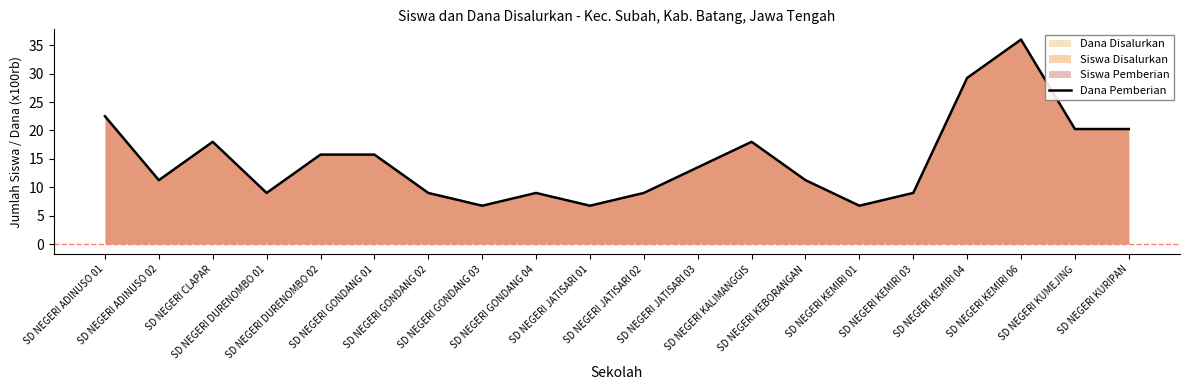

What is the difference between the maximum and second lowest values?

29.2